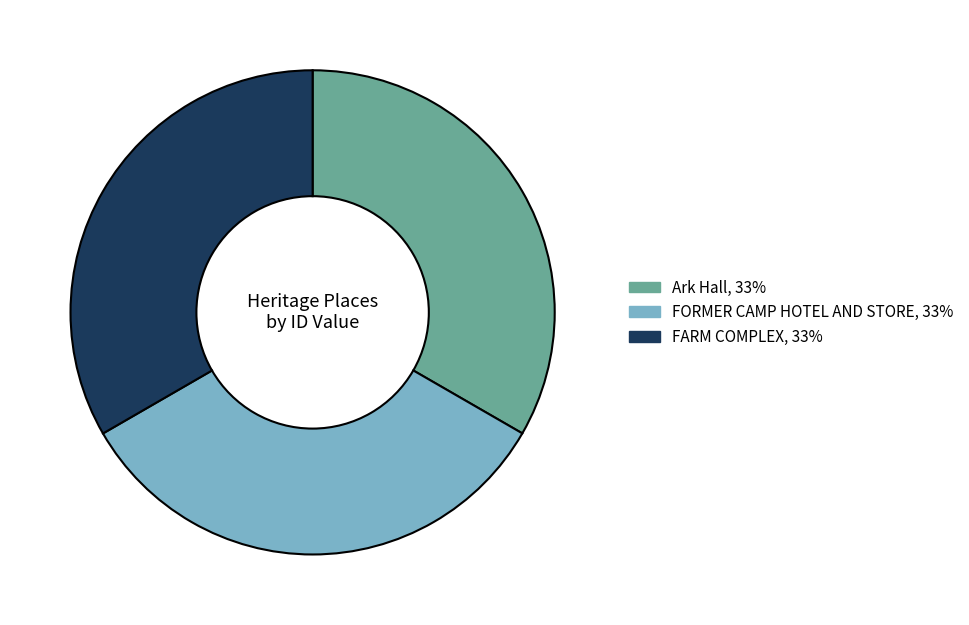

Approximately how many times larger is the value at FARM COMPLEX compared to FORMER CAMP HOTEL AND STORE?

1.0